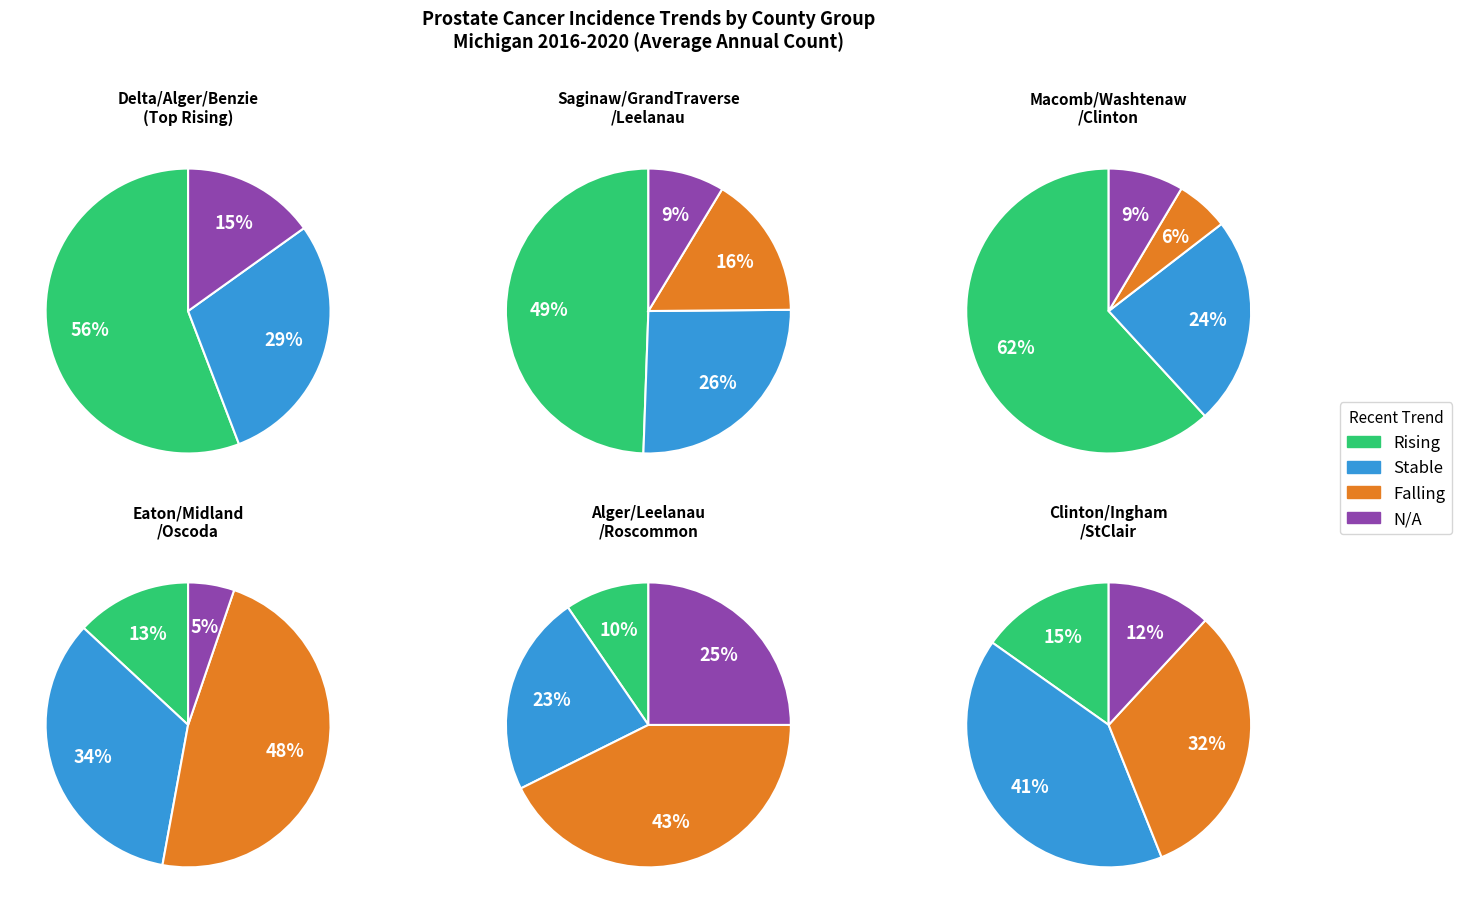

Does 3 represent more than half of the total?

No